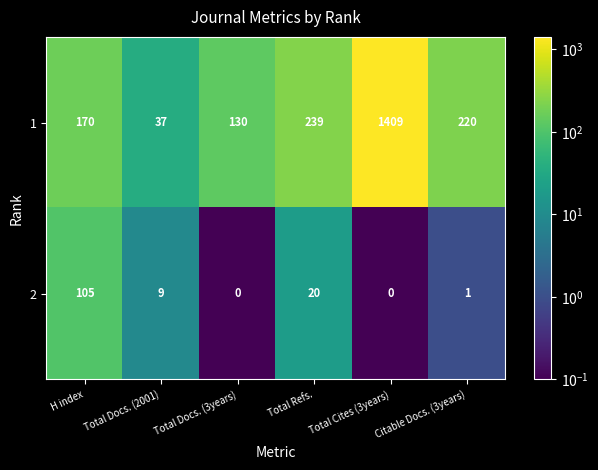

Where does the 1 series first go above 220?

Total Refs.